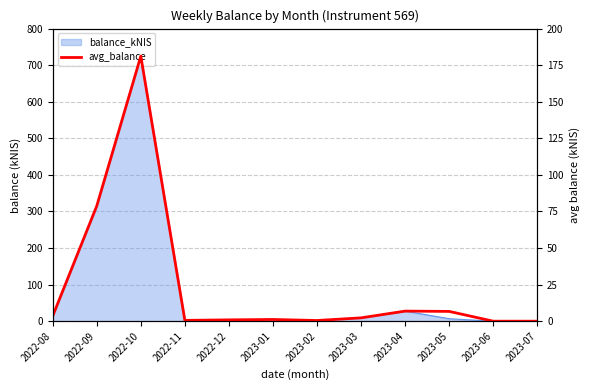

Where is the data nearest to the value 90?

2022-09